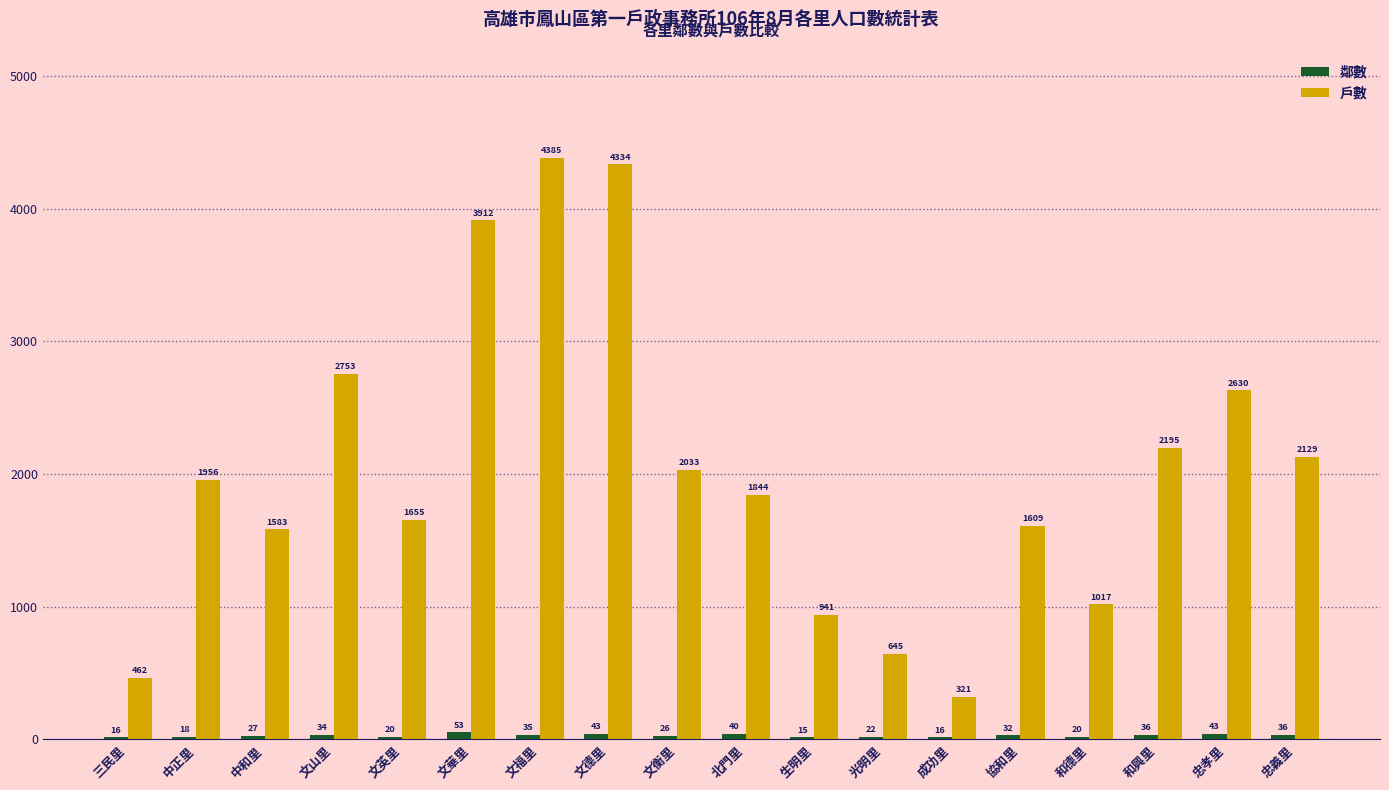

What is the highest value of the 戶數 series?

4385